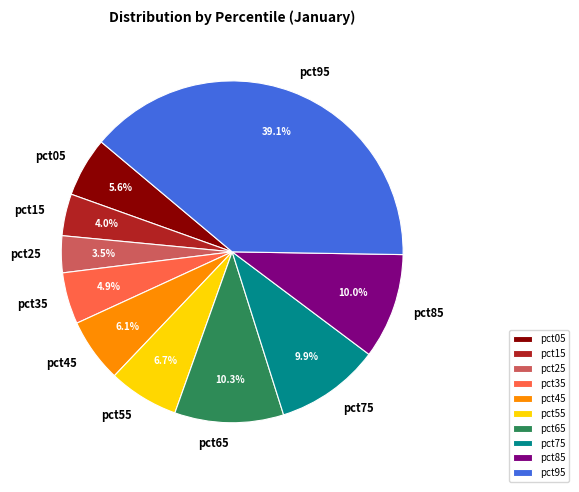

Count the number of slices in the pie.

10